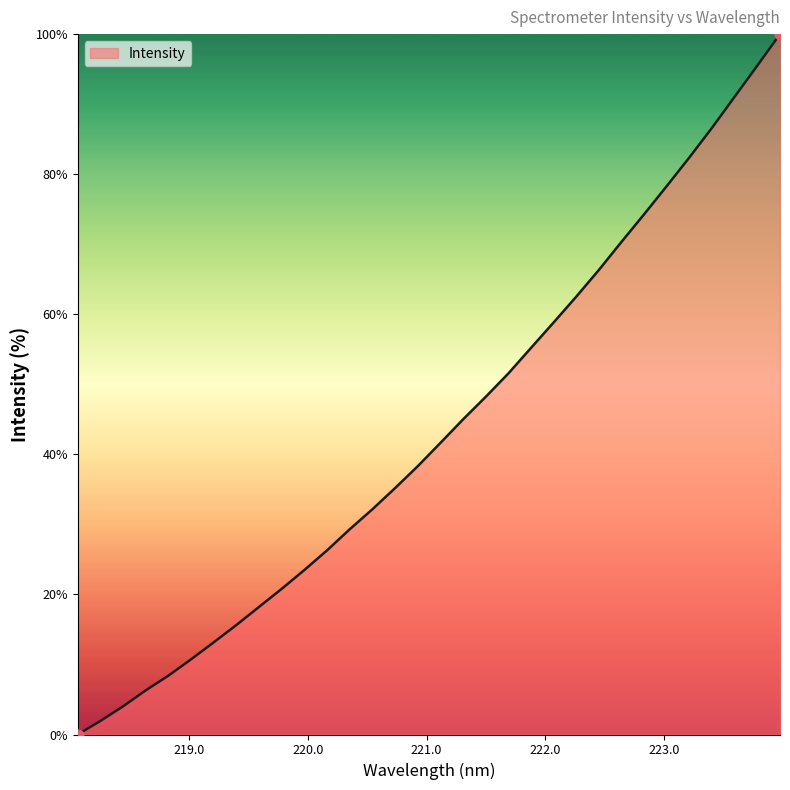

What is the difference between the maximum and minimum values?

100.0